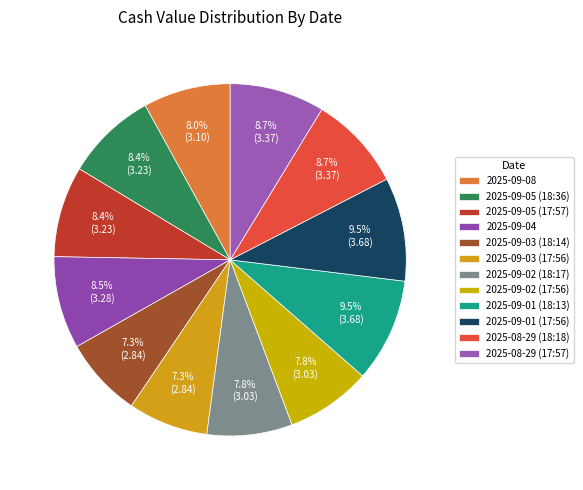

Which slice is the largest?

2025-09-01 (18:13)